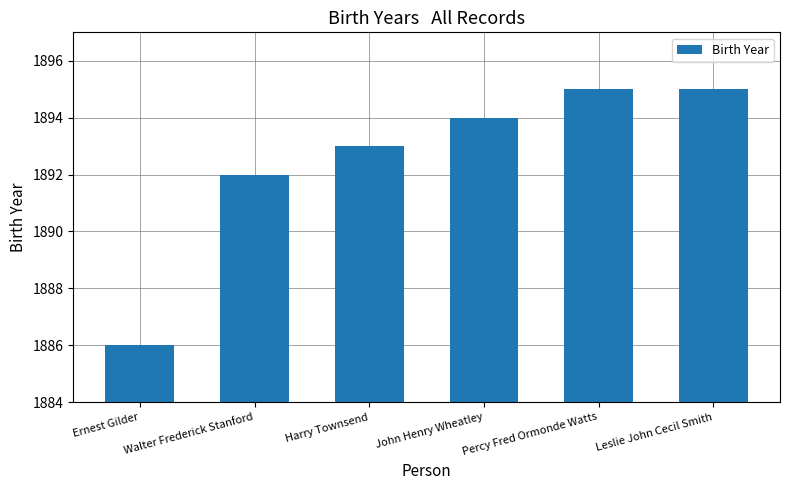

True or false: the data shows 1892 at Walter Frederick Stanford.

True